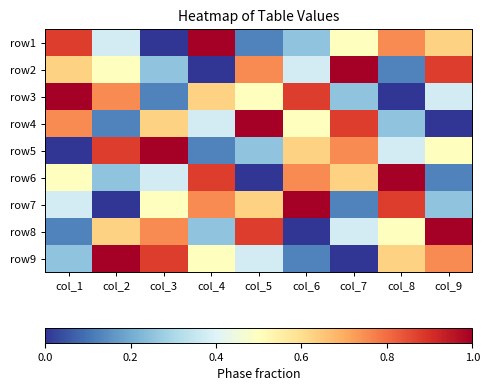

Which label corresponds to the largest value in the chart?

col_4